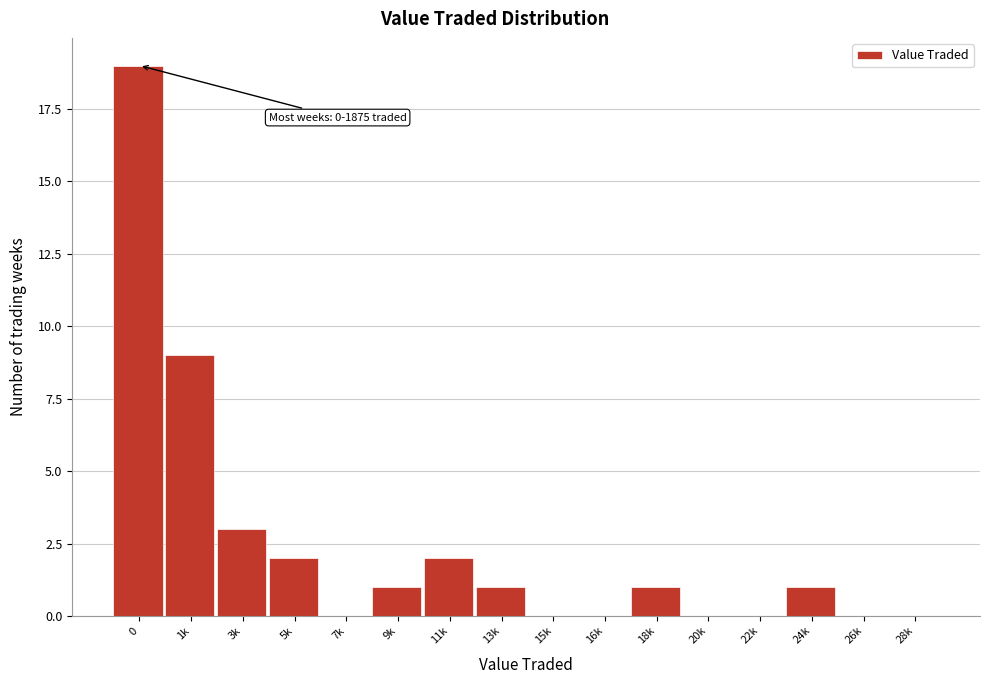

Reading left to right, what are all the values shown in this chart?

0=19	1k=9	3k=3	5k=2	7k=0	9k=1	11k=2	13k=1	15k=0	16k=0	18k=1	20k=0	22k=0	24k=1	26k=0	28k=0